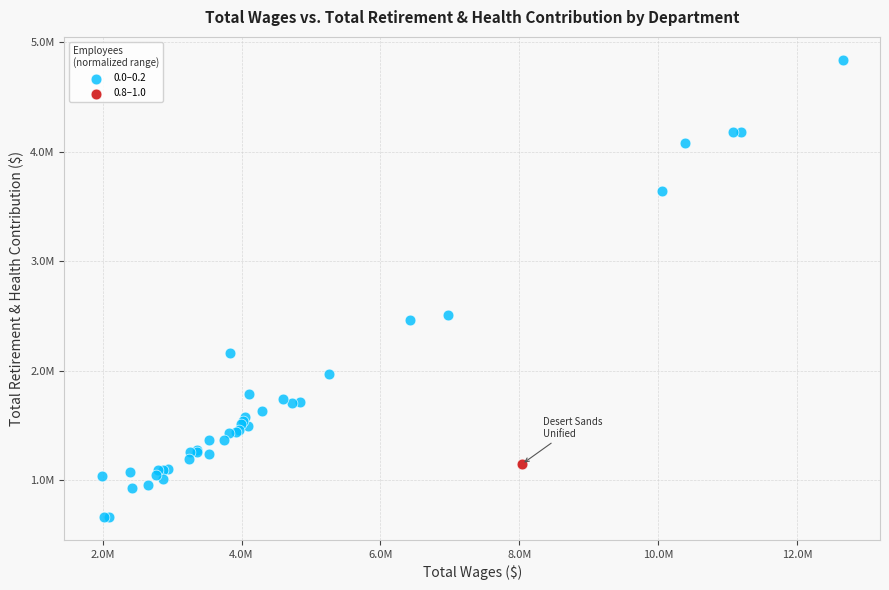

What are all the series names shown in the legend?

0.0–0.2, 0.8–1.0